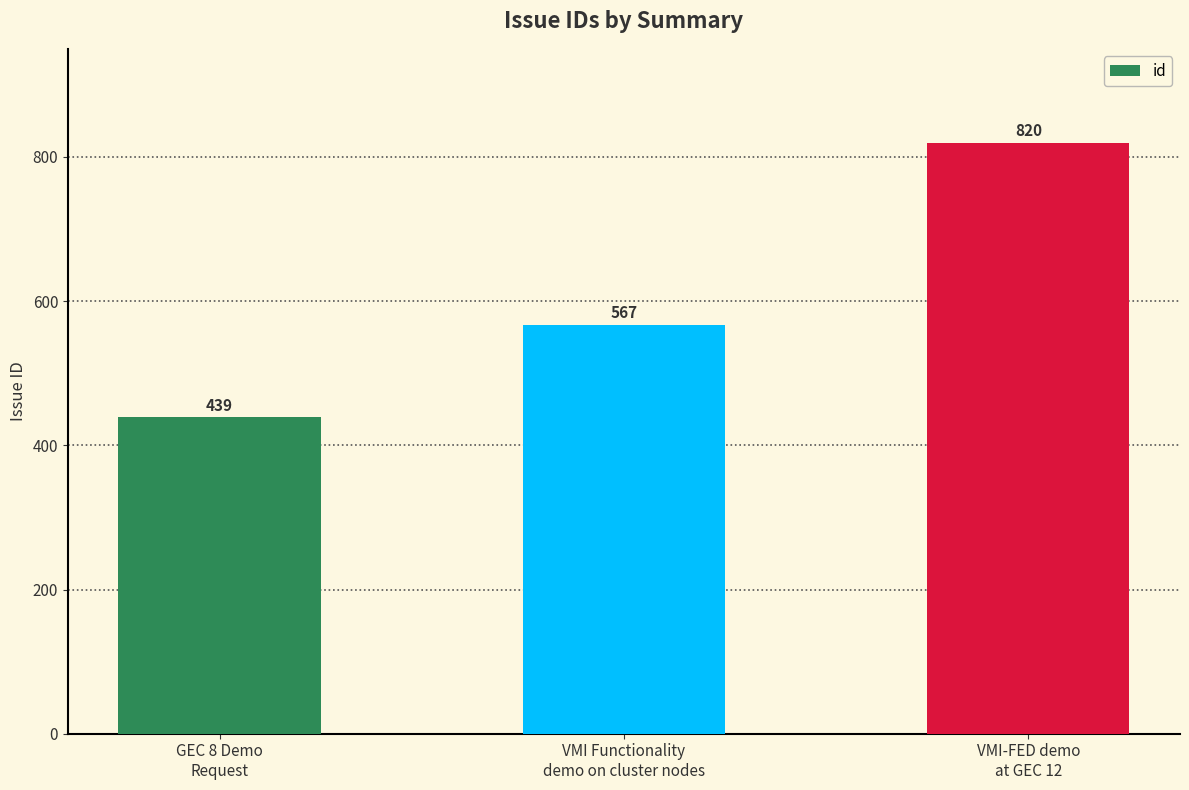

What is the sum of the values at VMI Functionality
demo on cluster nodes and VMI-FED demo
at GEC 12?

1387